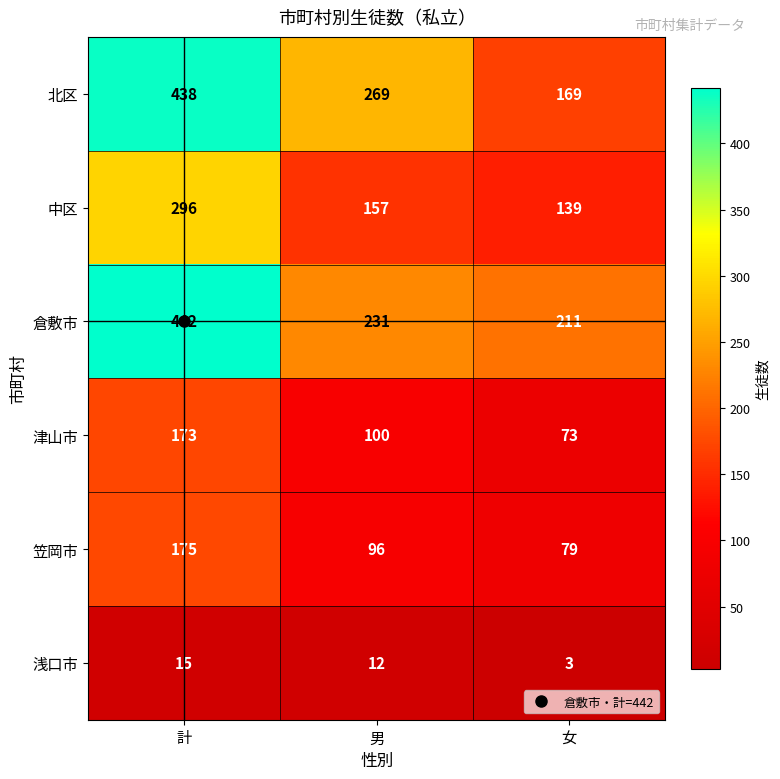

Which category has the highest value across all series?

計